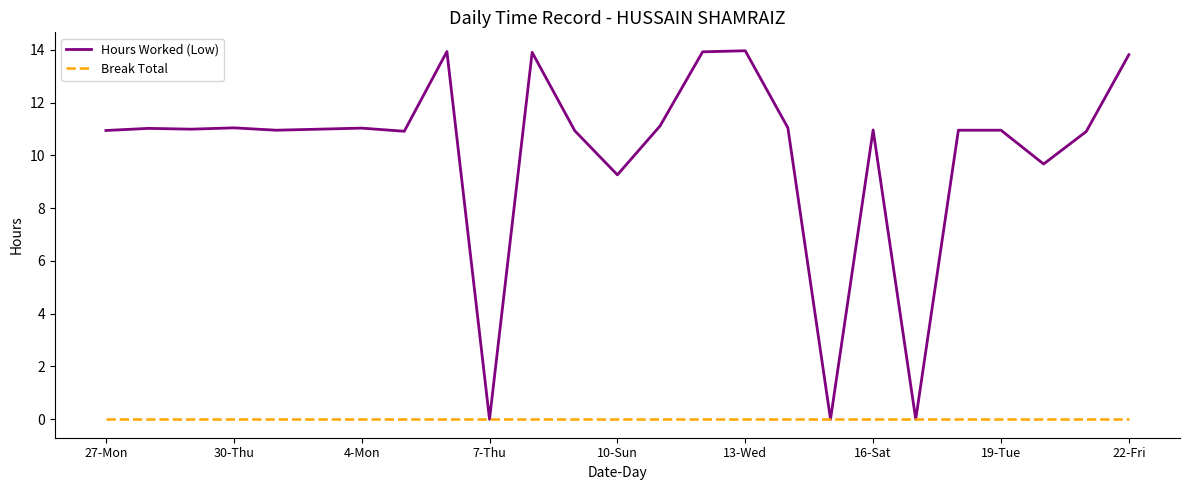

How many lines are shown in the chart?

2